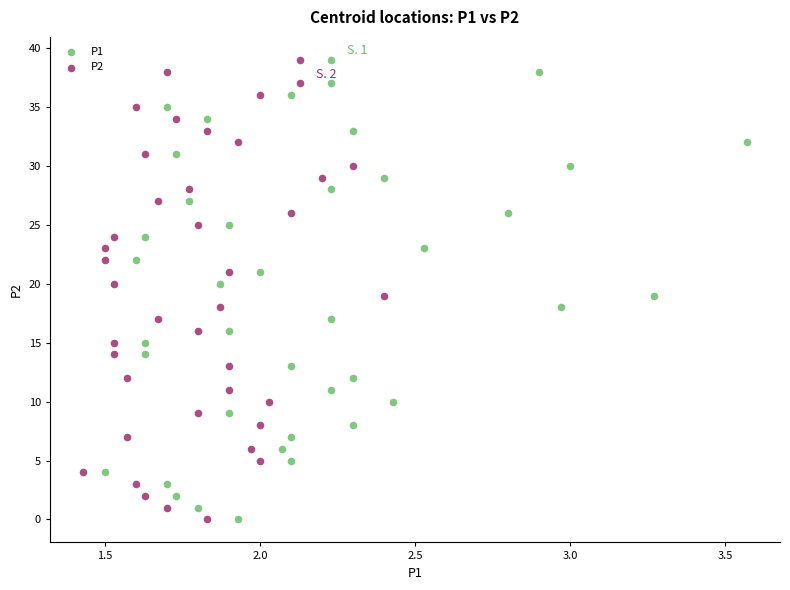

What are all the series names shown in the legend?

P1, P2